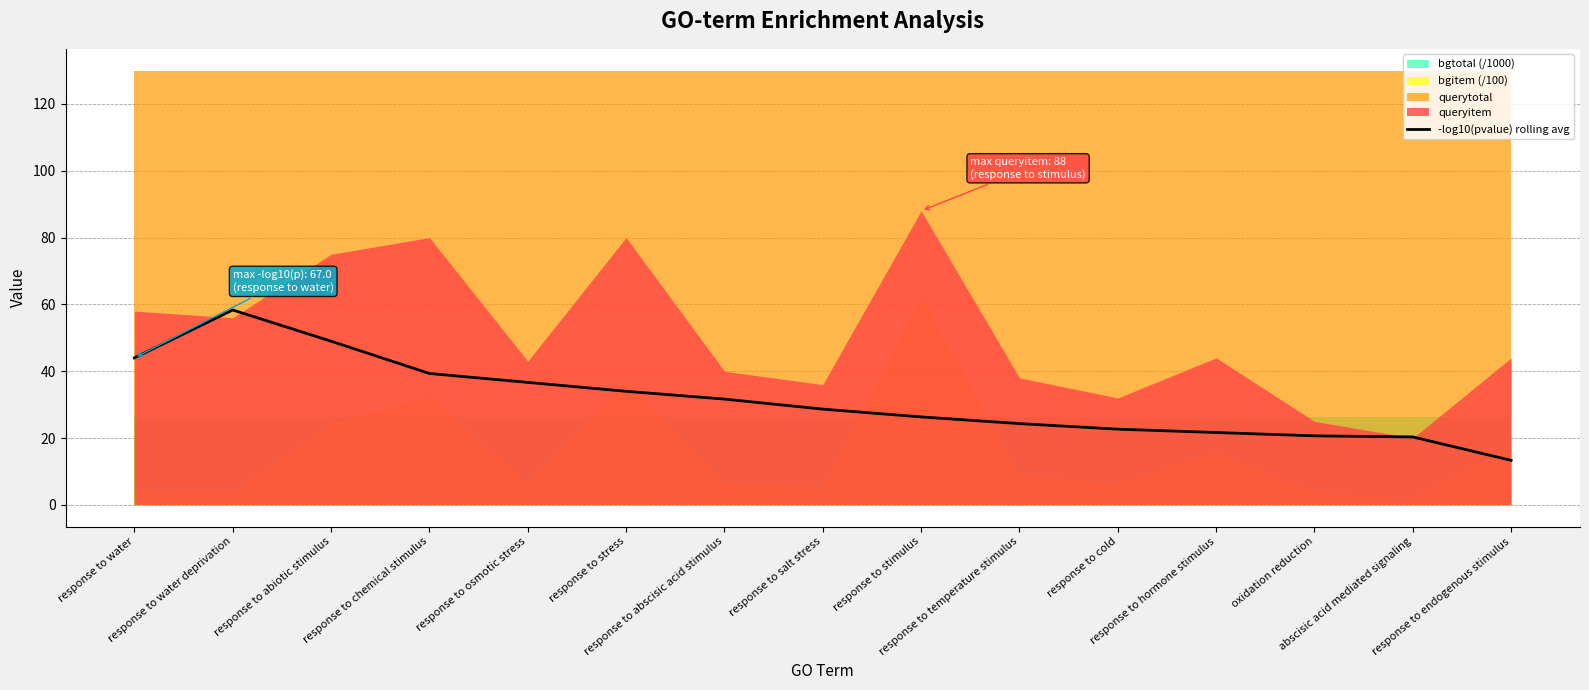

What is the change in value from response to temperature stimulus to response to cold?

-1.7